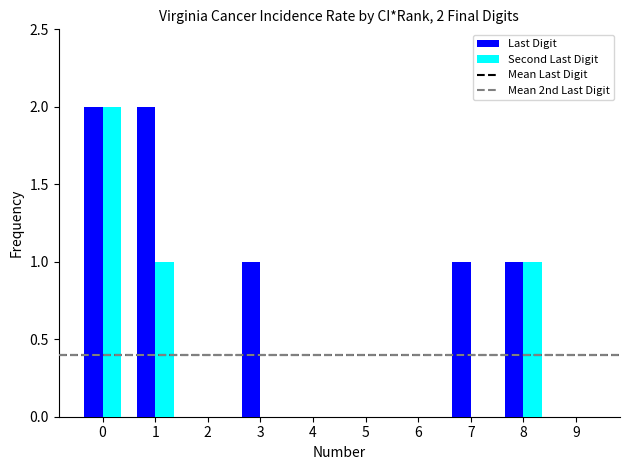

What is the sum of the Last Digit values at 6 and 0?

2